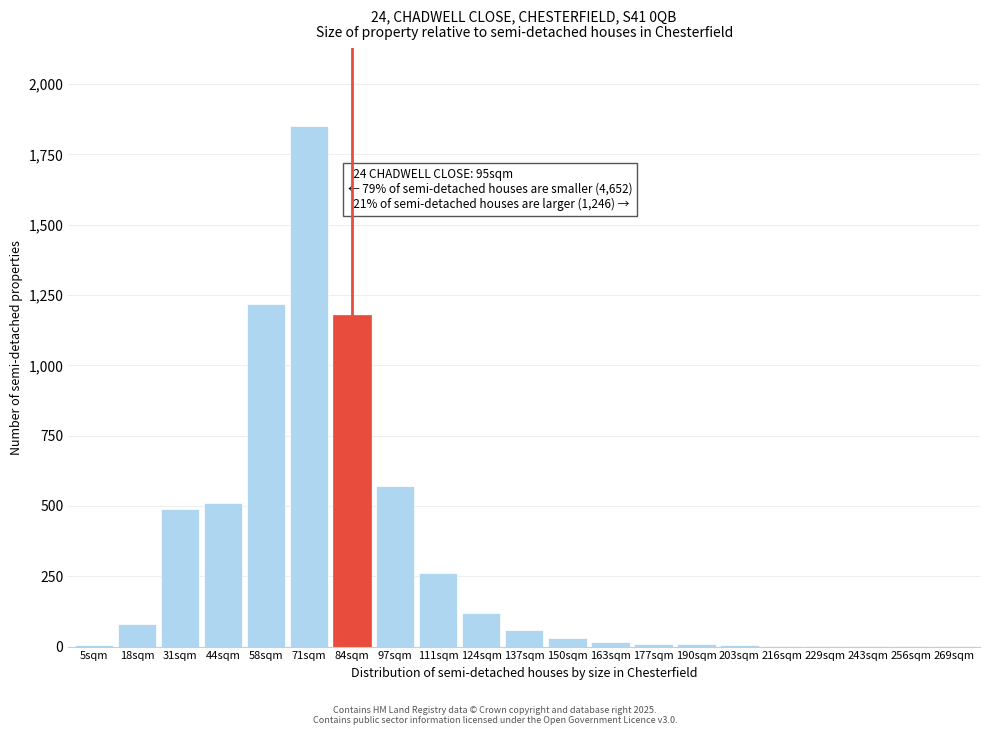

The chart shows a value of 2 at 229sqm. True or false?

True